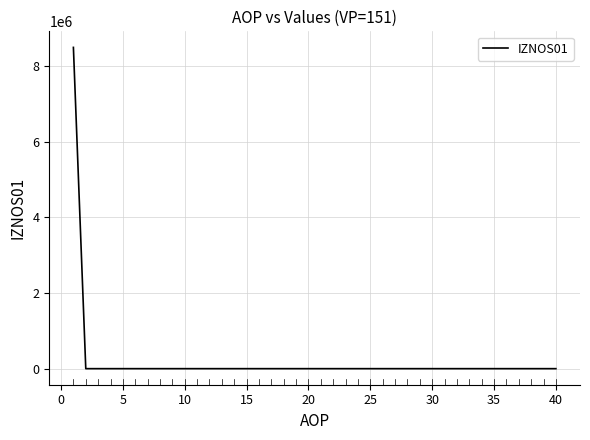

What is the greatest value displayed?

8489214